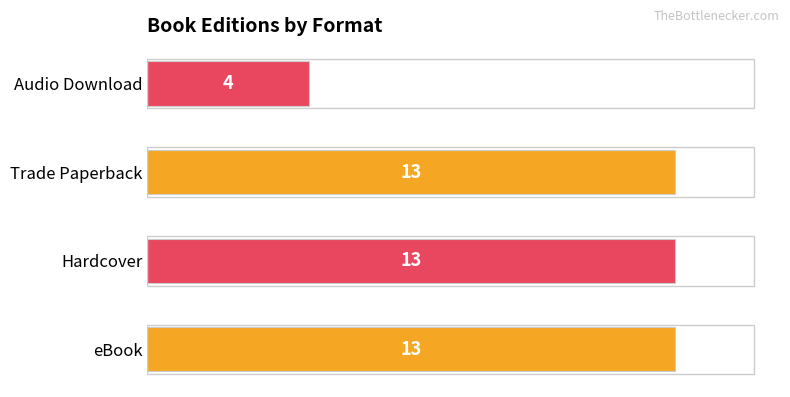

What is the minimum value shown in the chart?

4